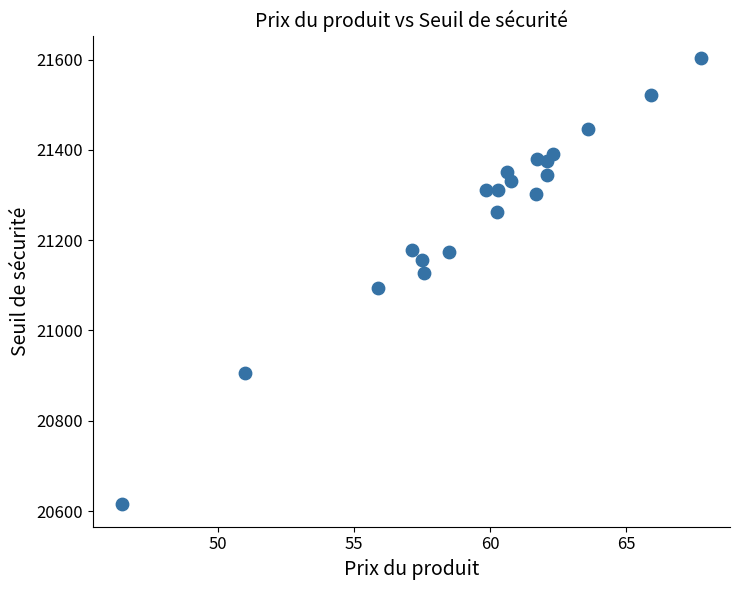

What is the range of X values (max minus min)?

21.3